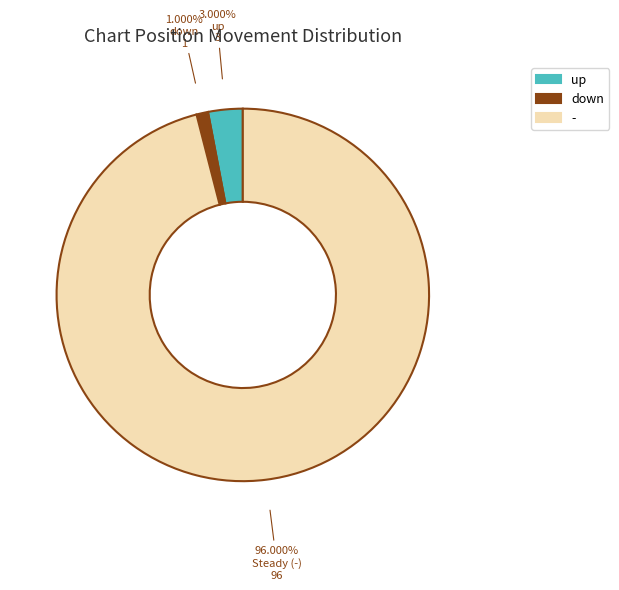

True or false: down accounts for 1% of the total.

True